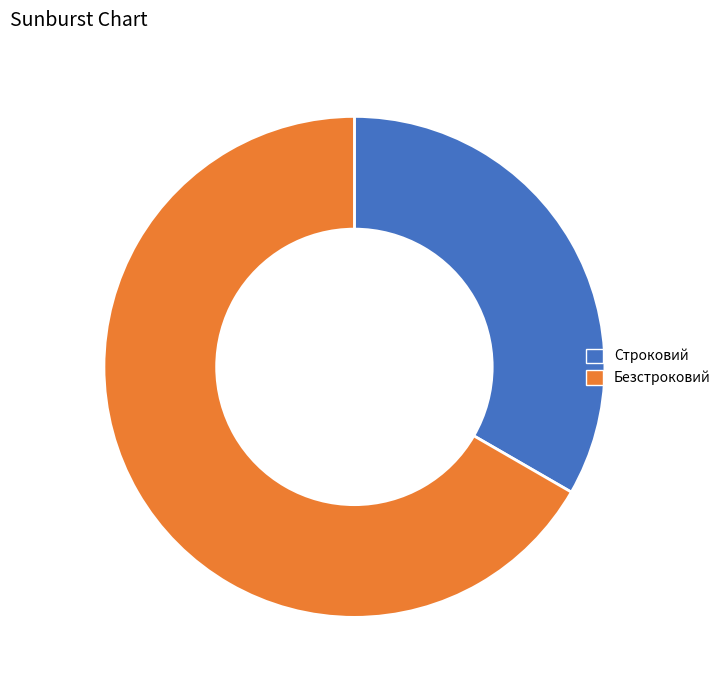

Is the sum of Строковий and Безстроковий greater than half?

Yes